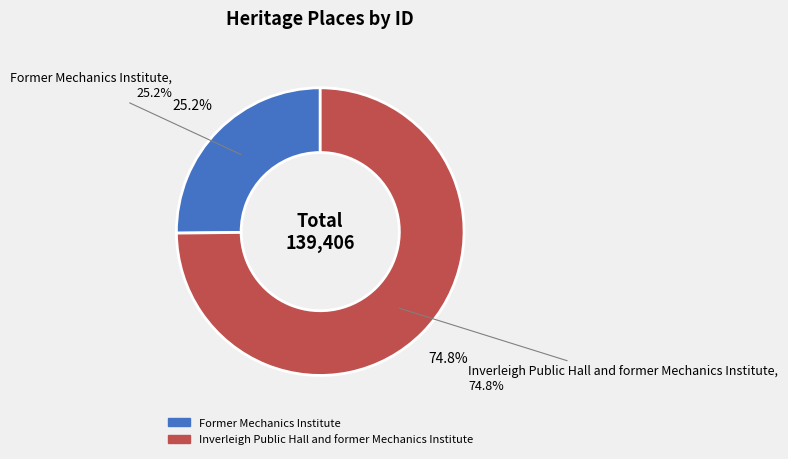

Which category has the smallest portion of the pie?

Former Mechanics Institute